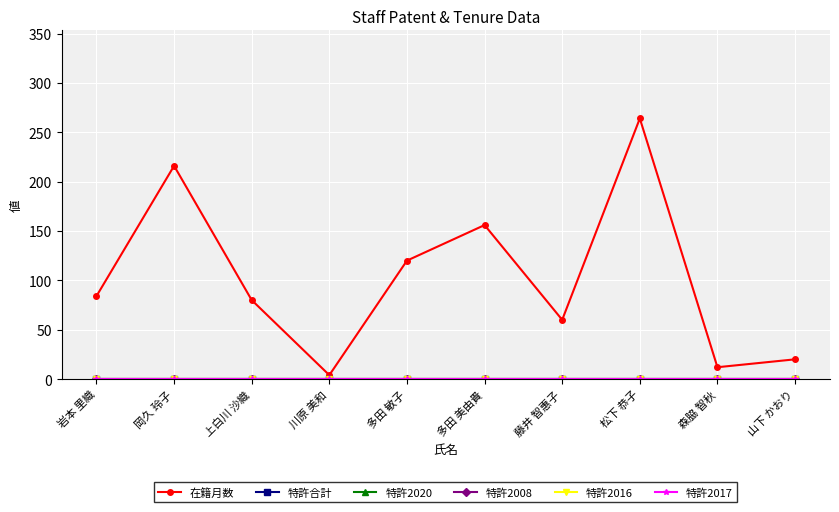

Is this an area chart (filled region under the line)?

No